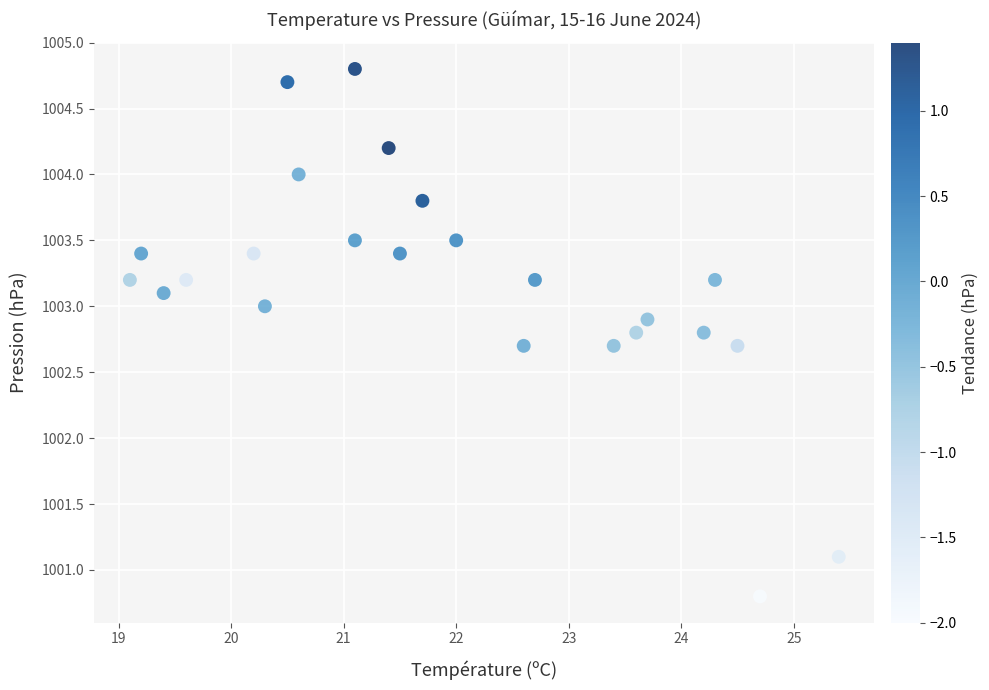

What is the range of X values (max minus min)?

6.3